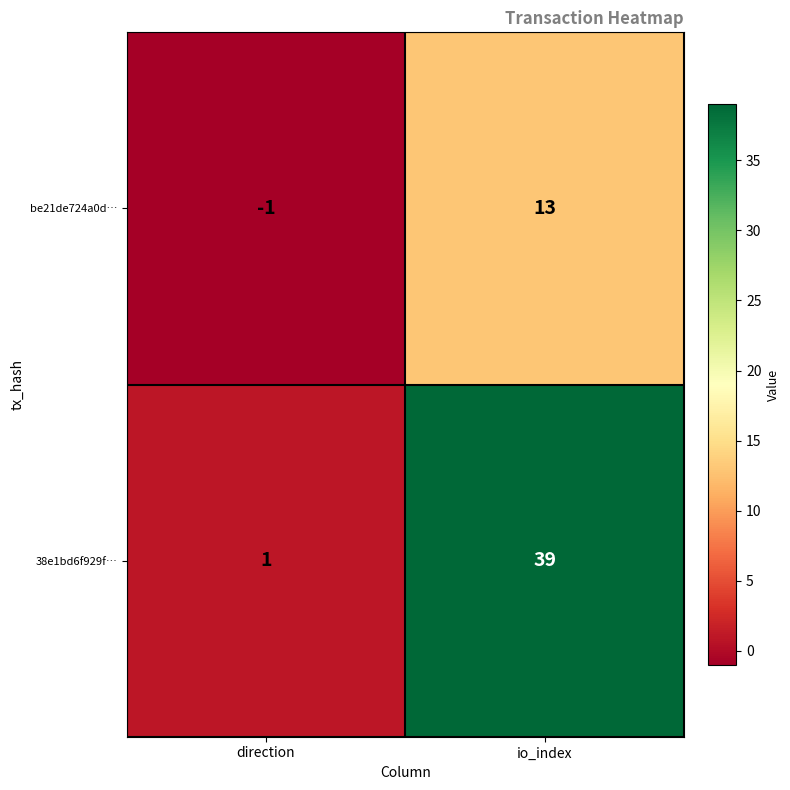

Which label corresponds to the largest value in the chart?

io_index